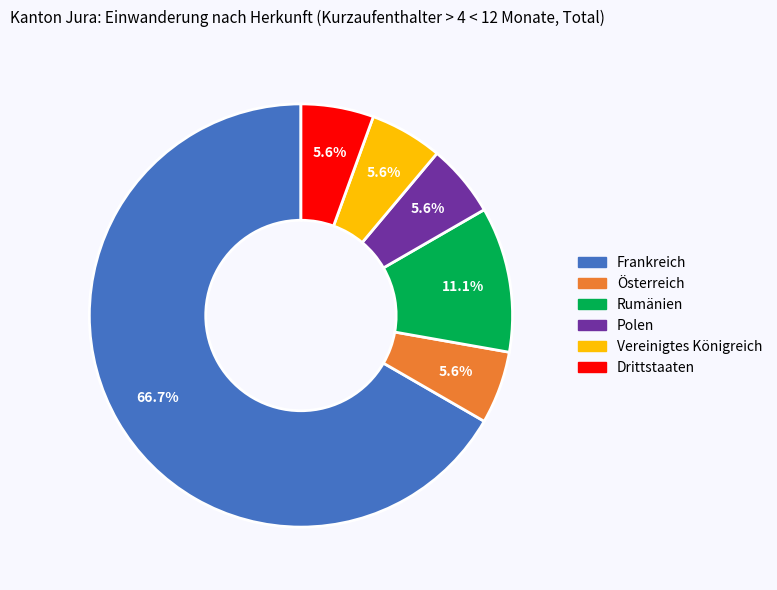

Is the sum of Polen and Drittstaaten greater than half?

No